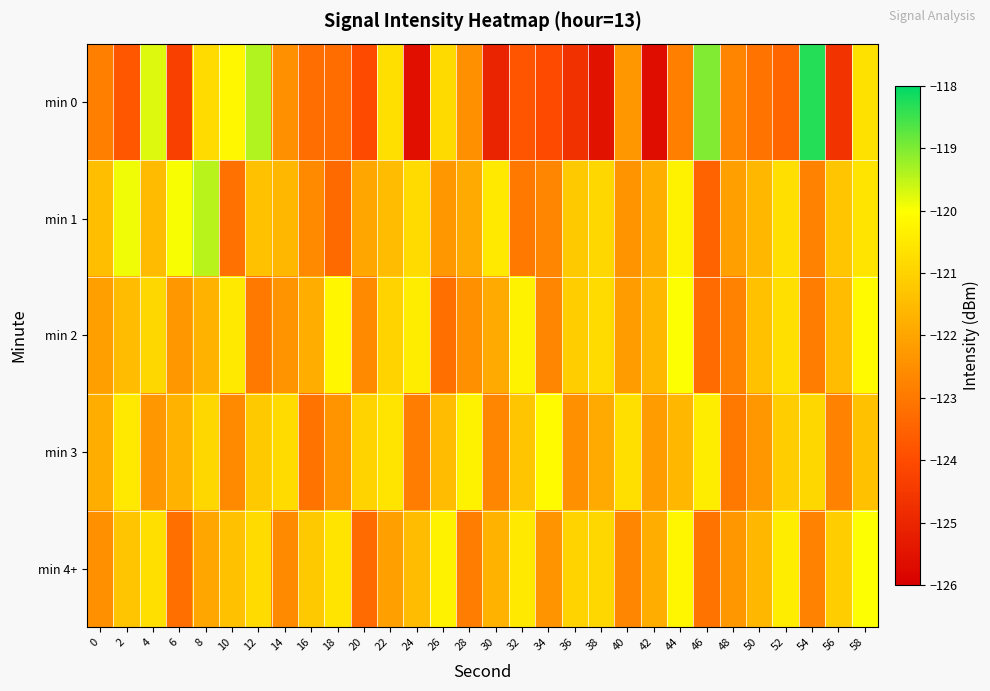

Reading right to left, what are all the values shown in this chart?

min 0: 58=-120.7	56=-124.6	54=-118.3	52=-123.4	50=-123.1	48=-122.7	46=-119.0	44=-122.8	42=-125.7	40=-122.3	38=-125.5	36=-124.7	34=-124.0	32=-123.8	30=-125.0	28=-122.5	26=-120.8	24=-125.6	22=-120.7	20=-124.0	18=-123.3	16=-123.2	14=-122.5	12=-119.4	10=-120.2	8=-120.8	6=-124.3	4=-119.7	2=-123.8	0=-122.9
min 1: 58=-120.6	56=-121.3	54=-122.8	52=-120.7	50=-121.6	48=-122.1	46=-123.5	44=-120.3	42=-121.8	40=-122.4	38=-120.9	36=-121.2	34=-122.7	32=-123.0	30=-120.5	28=-121.9	26=-122.3	24=-120.8	22=-121.5	20=-122.0	18=-123.3	16=-122.6	14=-121.6	12=-121.4	10=-123.2	8=-119.5	6=-120.0	4=-121.5	2=-119.9	0=-121.4
min 2: 58=-120.1	56=-121.5	54=-122.9	52=-120.7	50=-121.4	48=-122.8	46=-123.3	44=-120.0	42=-121.6	40=-122.2	38=-120.8	36=-121.1	34=-122.7	32=-120.3	30=-121.9	28=-122.5	26=-123.2	24=-120.4	22=-121.0	20=-122.6	18=-120.2	16=-121.8	14=-122.4	12=-123.0	10=-120.5	8=-121.7	6=-122.3	4=-120.9	2=-121.5	0=-122.1
min 3: 58=-121.4	56=-122.8	54=-120.9	52=-121.1	50=-122.3	48=-123.0	46=-120.4	44=-121.6	42=-122.2	40=-120.7	38=-121.9	36=-122.5	34=-120.1	32=-121.3	30=-122.7	28=-120.3	26=-121.5	24=-122.9	22=-120.6	20=-121.0	18=-122.4	16=-123.1	14=-120.8	12=-121.2	10=-122.6	8=-120.9	6=-121.7	4=-122.3	2=-120.5	0=-121.8
min 4+: 58=-120.0	56=-121.1	54=-122.8	52=-120.4	50=-121.6	48=-122.3	46=-123.1	44=-120.2	42=-121.8	40=-122.7	38=-120.9	36=-121.0	34=-122.4	32=-120.5	30=-121.7	28=-122.9	26=-120.3	24=-121.5	22=-122.1	20=-123.3	18=-120.6	16=-121.2	14=-122.6	12=-120.8	10=-121.4	8=-122.0	6=-123.2	4=-120.7	2=-121.3	0=-122.5